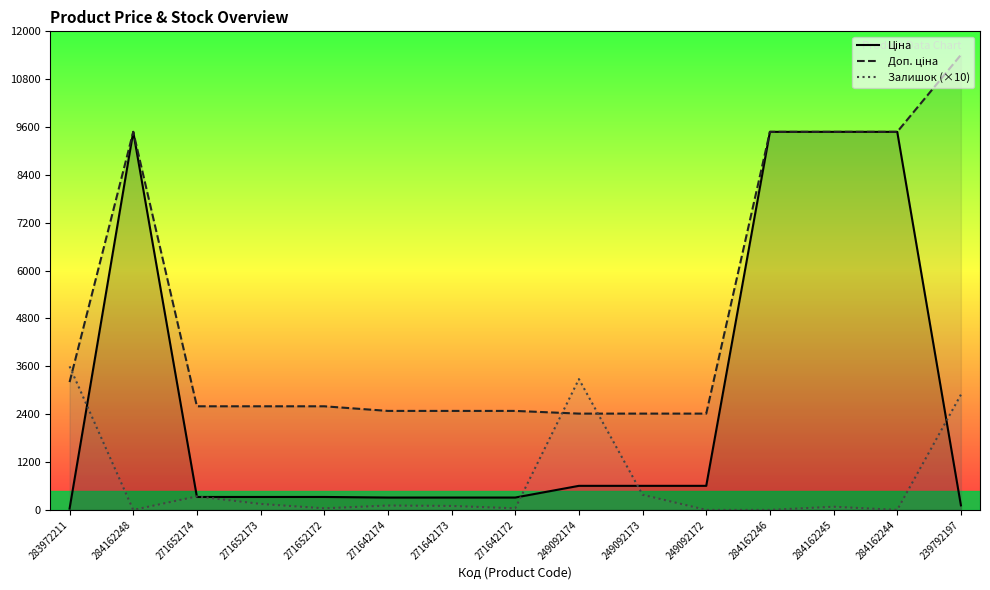

What is the total value across all series at 284162245?

19040.1